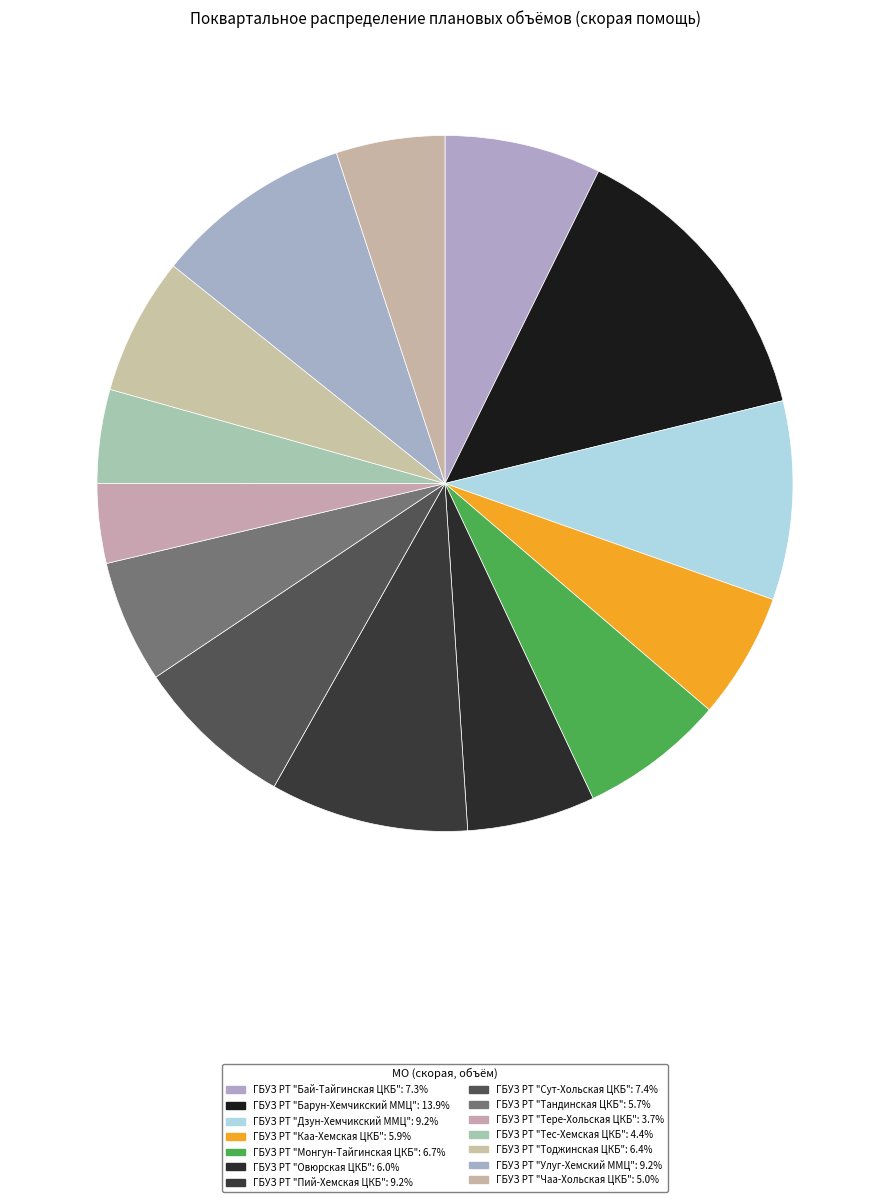

Is it true that ГБУЗ РТ "Пий-Хемская ЦКБ" is 15% of the pie?

False